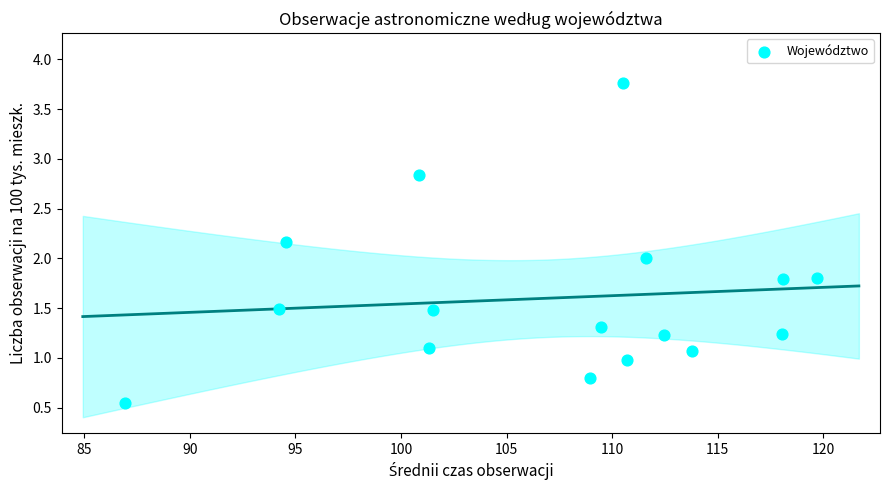

What is the range of X values (max minus min)?

32.7